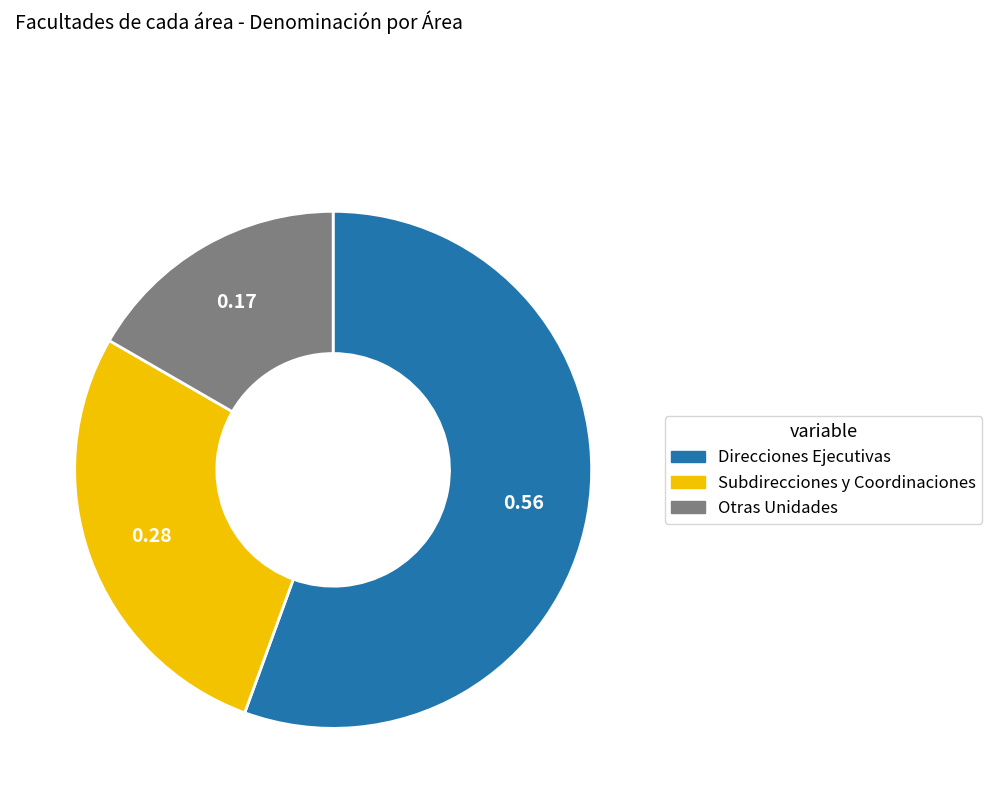

Is there any slice that represents more than half of the pie?

Yes